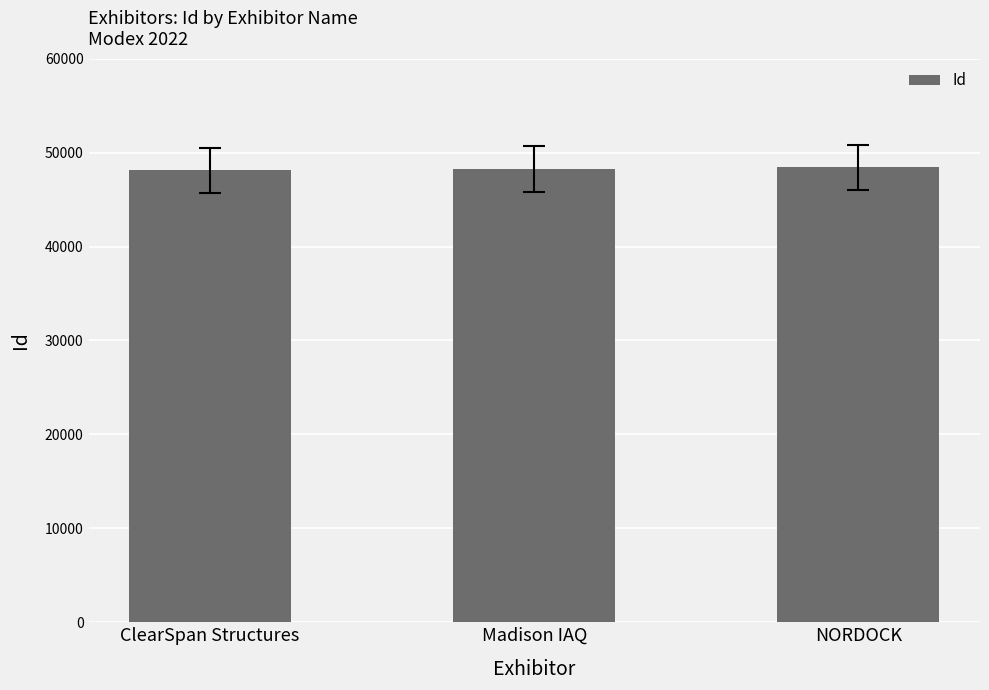

What is the approximate value at NORDOCK?

48419